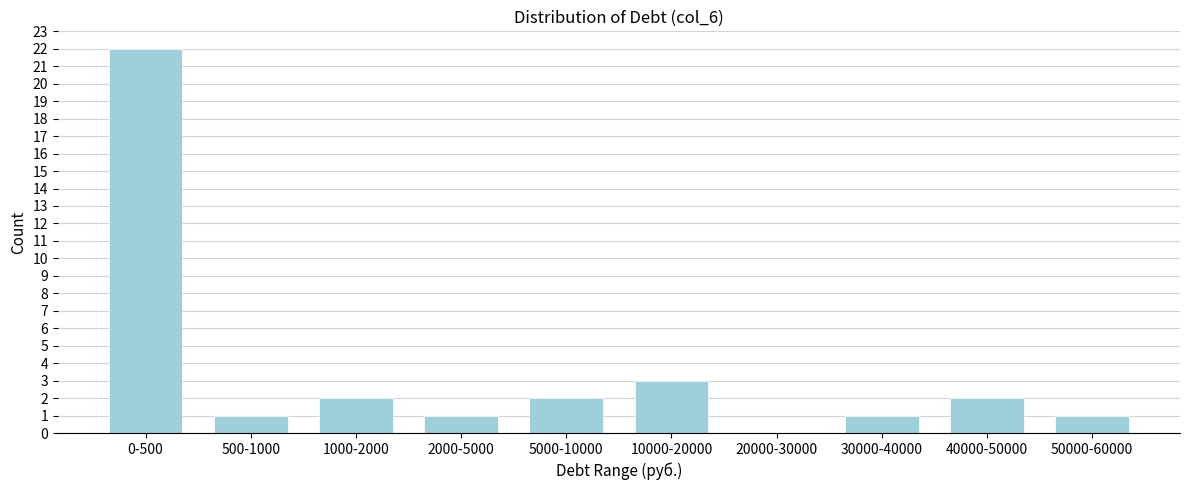

Reading left to right, what are all the values shown in this chart?

0-500=22	500-1000=1	1000-2000=2	2000-5000=1	5000-10000=2	10000-20000=3	20000-30000=0	30000-40000=1	40000-50000=2	50000-60000=1